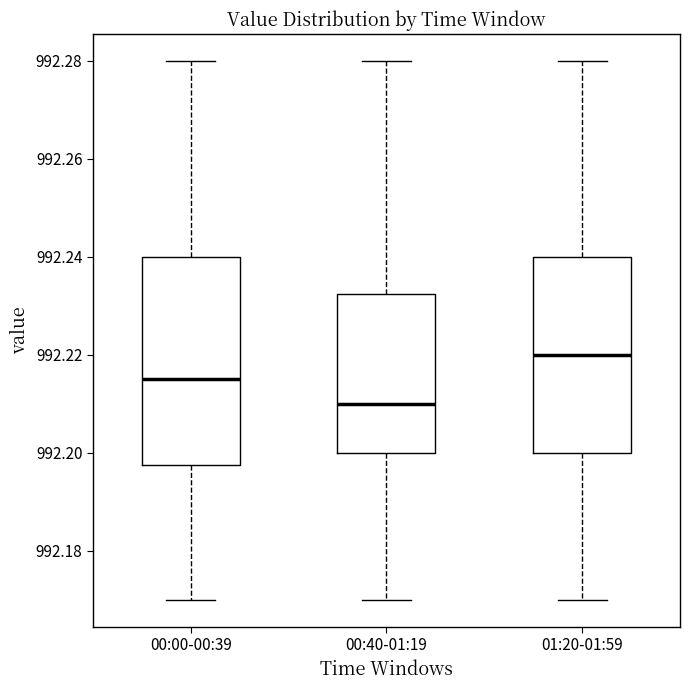

Where is the upper edge of the box for 00:00-00:39 on the y-axis? The values are not printed on the chart, so give them approximately, as read against the axis.

992.240